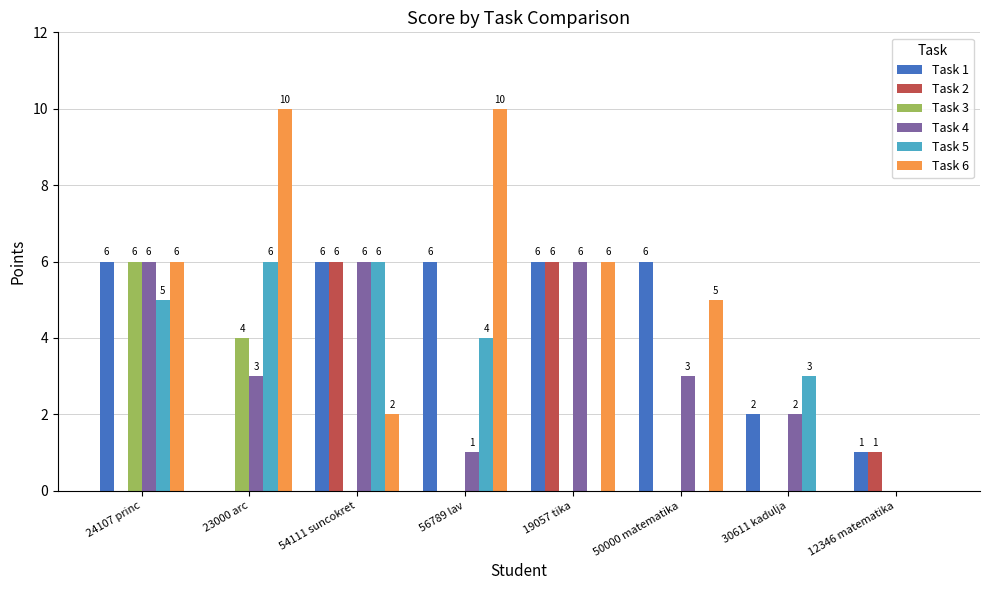

What is the spread (max minus min) of values at 30611 kadulja?

3